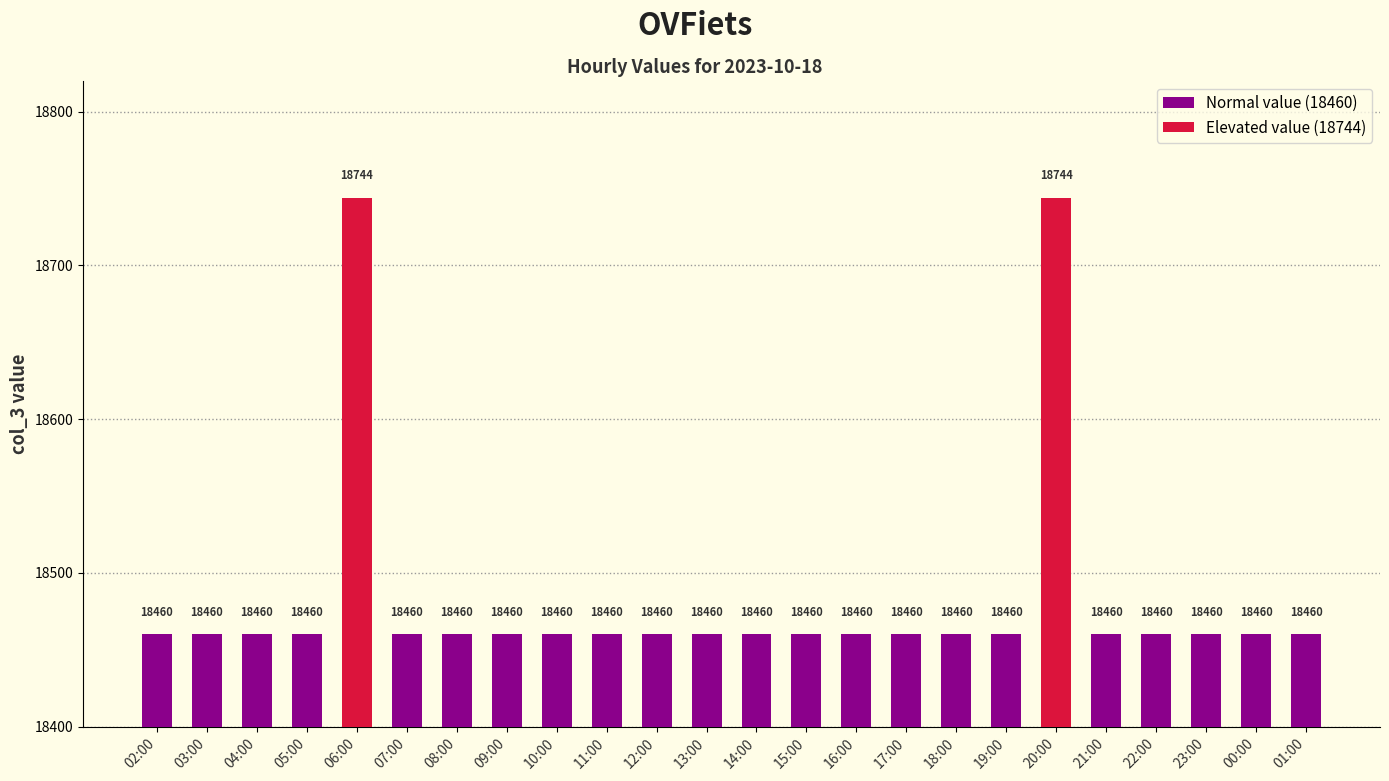

What is the difference between the maximum and second lowest values?

284